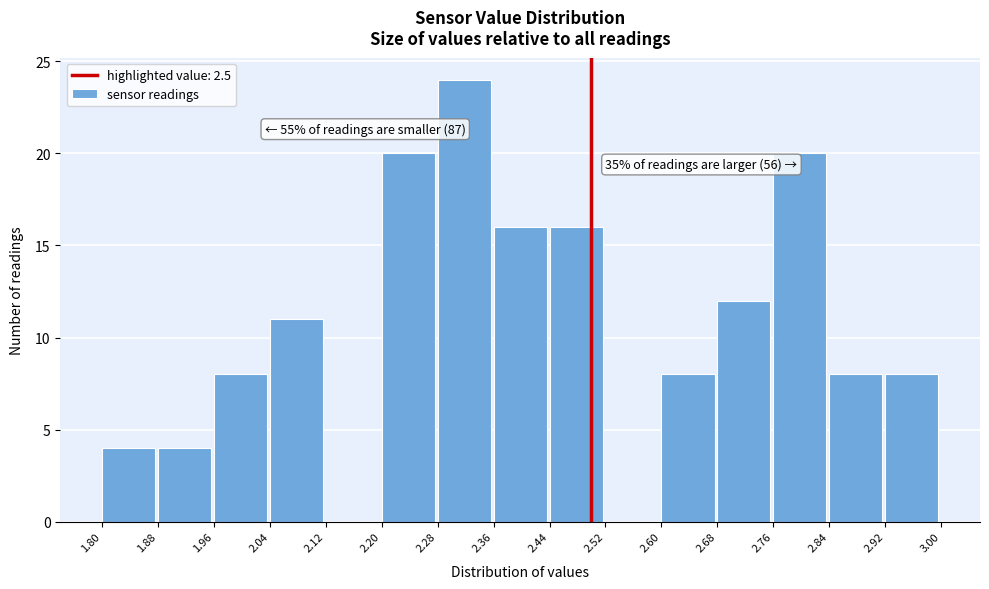

Over which range of the x-axis is the bar tallest?

2.28 to 2.36